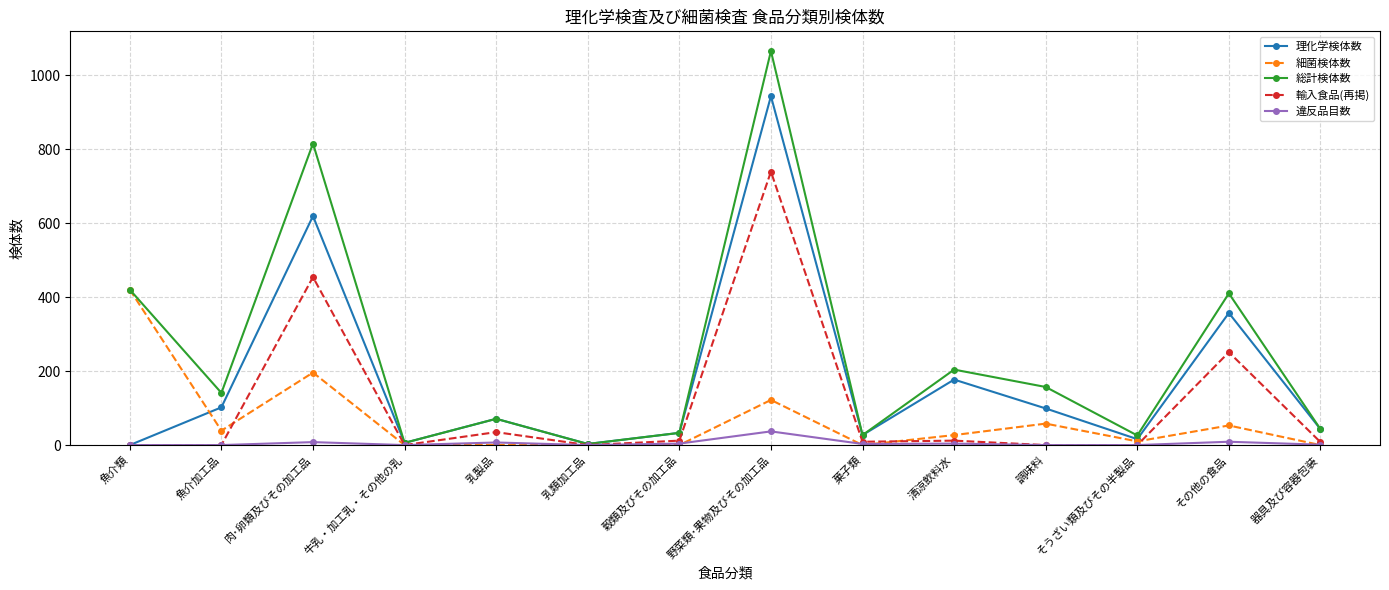

Where is the first local maximum for 総計検体数?

肉･卵類及びその加工品